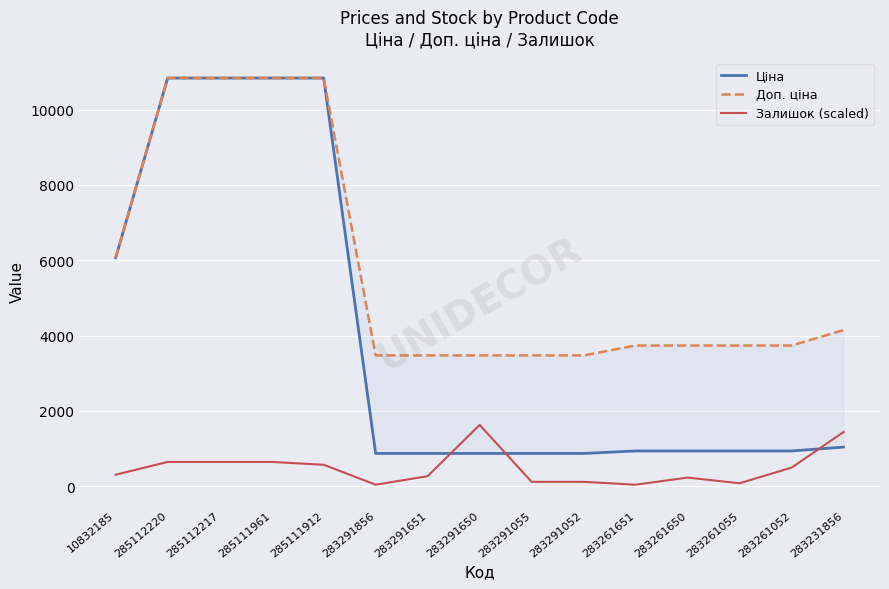

What position from the left is 285112217?

3